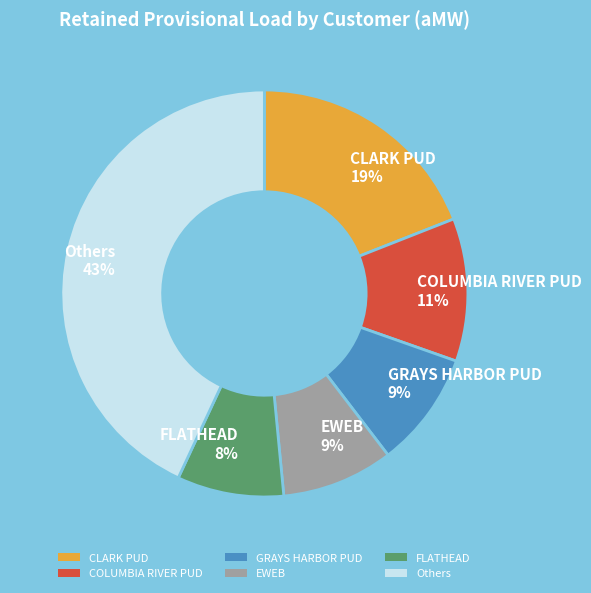

Count the number of slices in the pie.

6